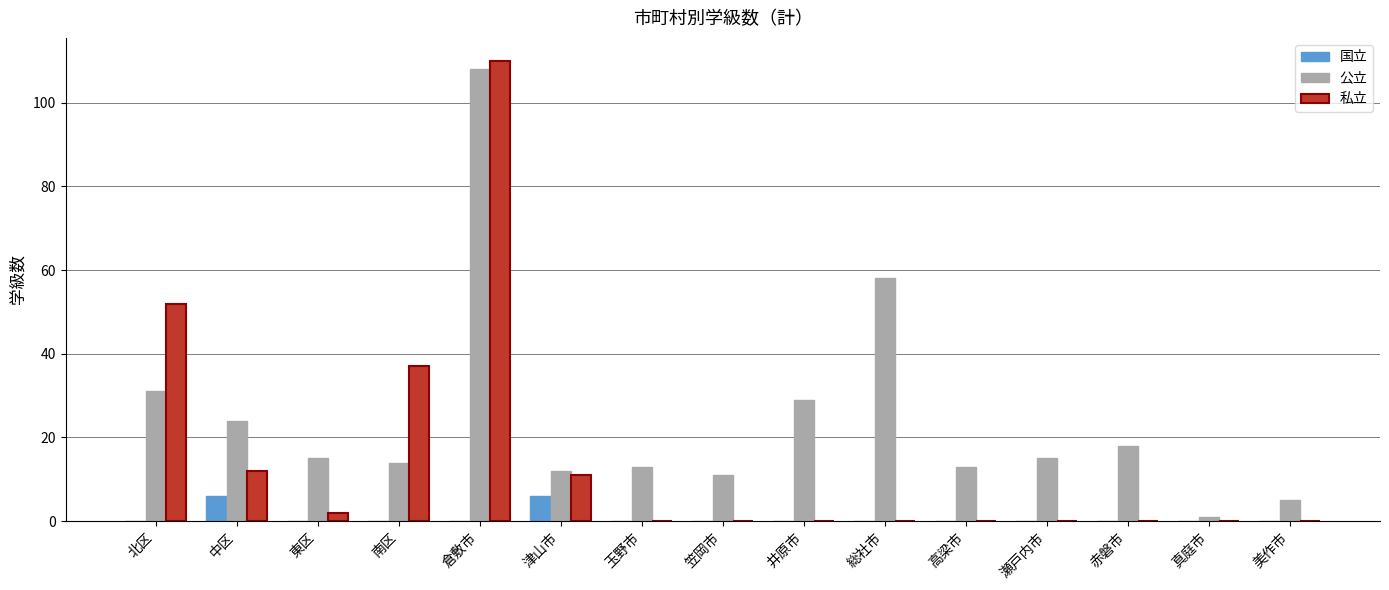

Are the bars grouped side by side (vs. stacked)?

Yes